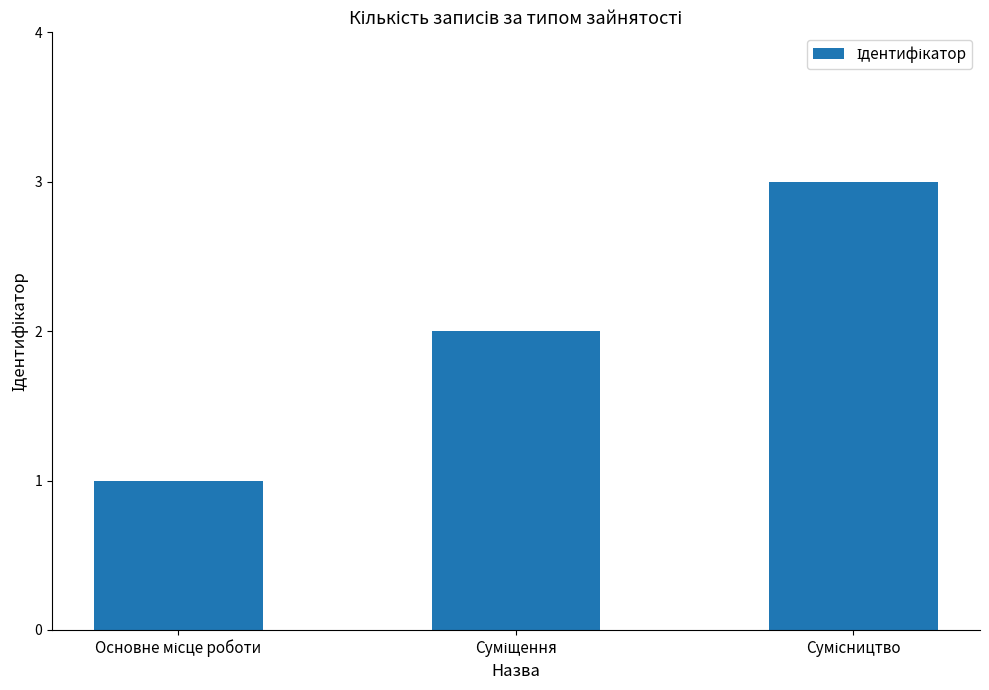

What is the sum of all values?

6